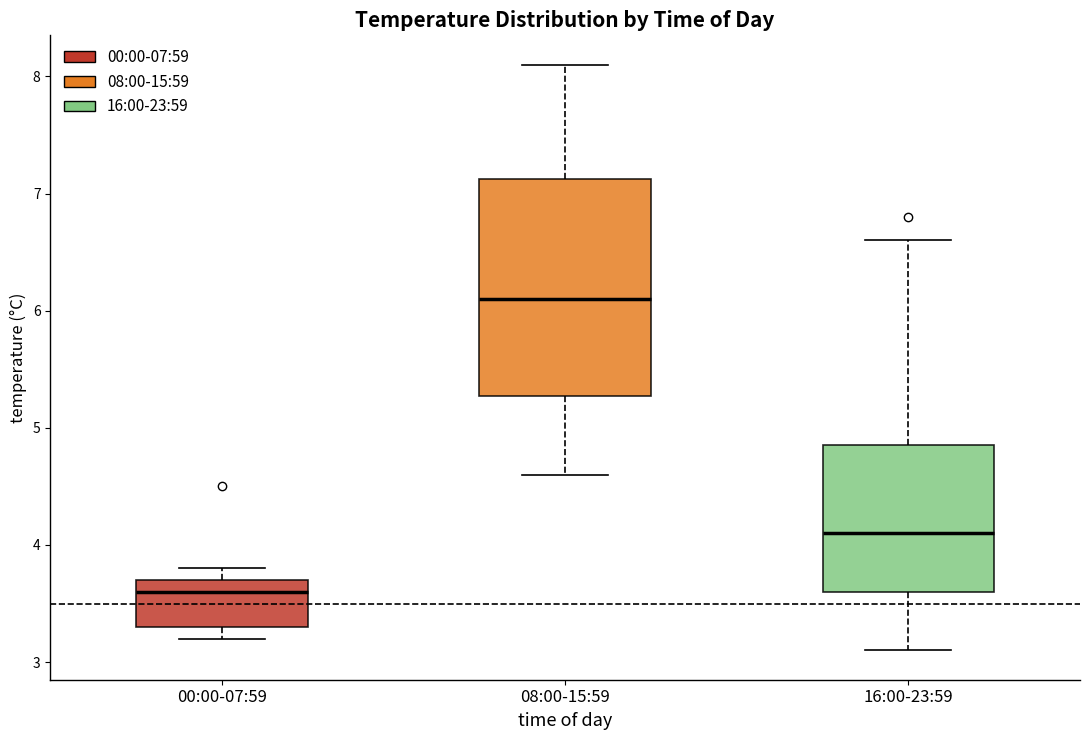

Which box is the tallest, from its lower edge to its upper edge?

08:00-15:59